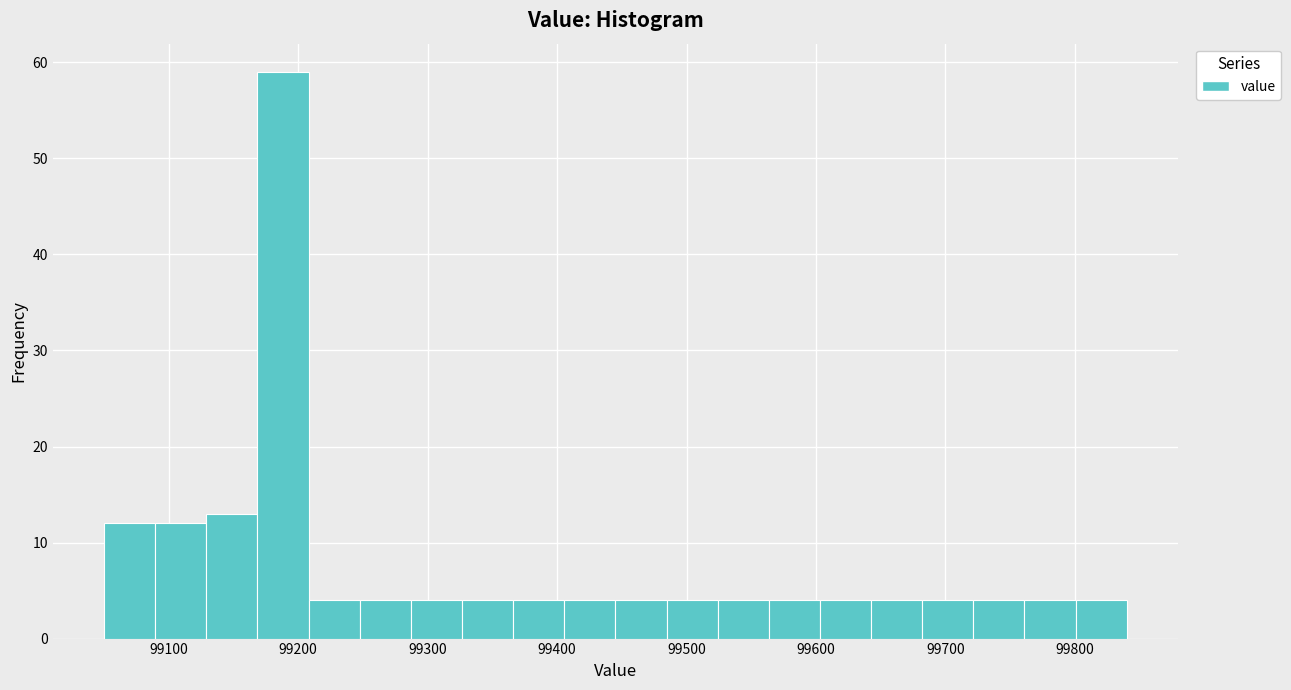

Around what value on the x-axis is the tallest bar? Give the approximate position of its centre, as read against the axis.

99190